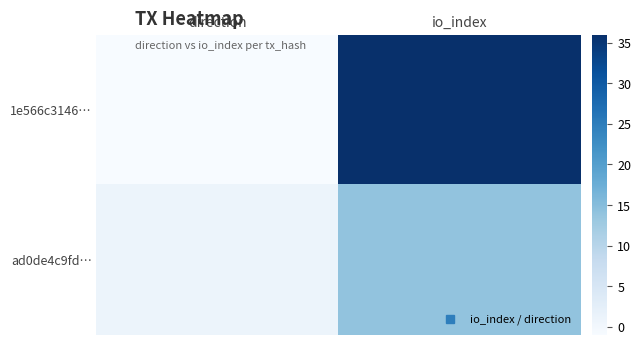

Which has a higher value, direction or io_index?

io_index